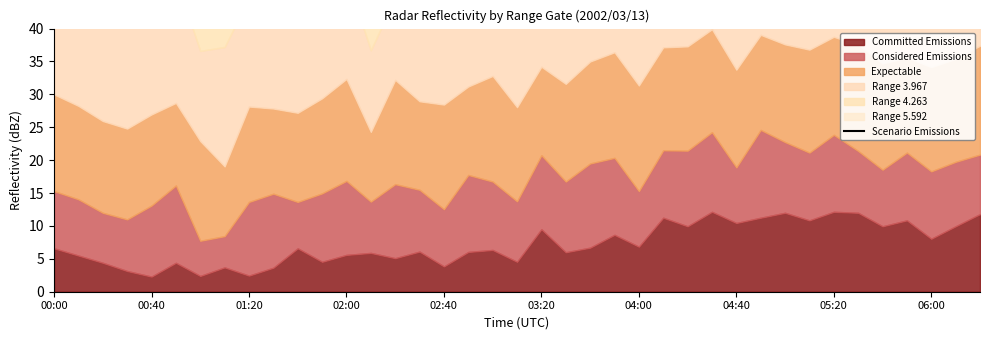

What is the maximum value shown in the chart?

94.2